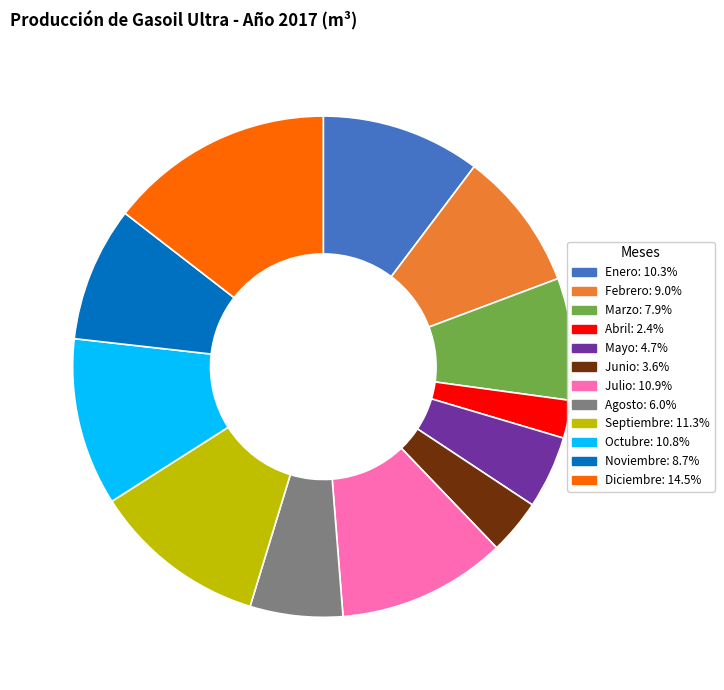

How many slices are in this pie chart?

12